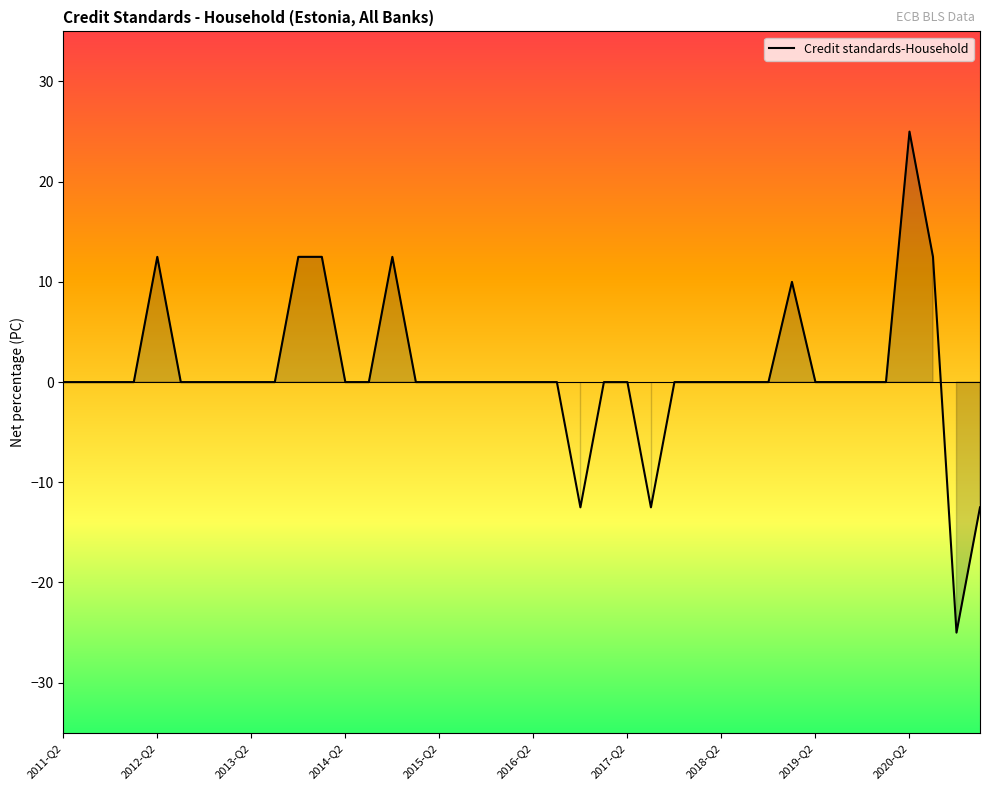

What is the maximum value shown in the chart?

25.0